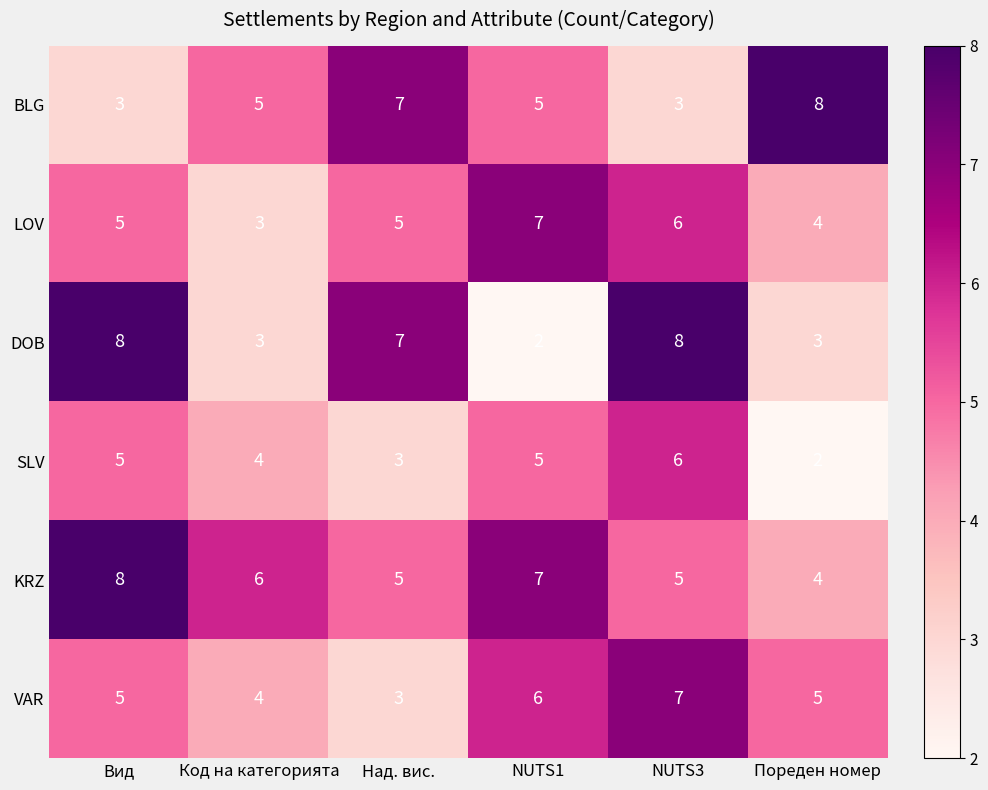

Count the KRZ values in the range 5 to 7.

4